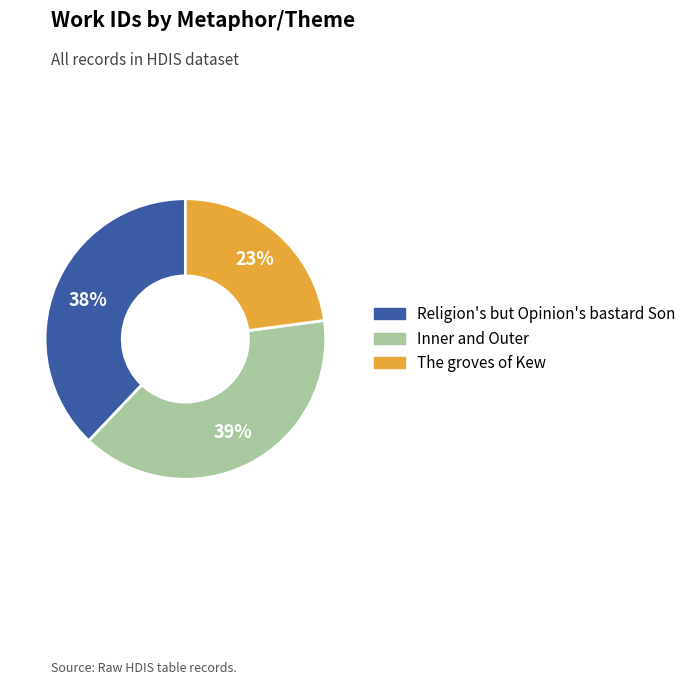

To the nearest percent, what is the difference between the Religion's but Opinion's bastard Son and Inner and Outer slice percentages?

1%